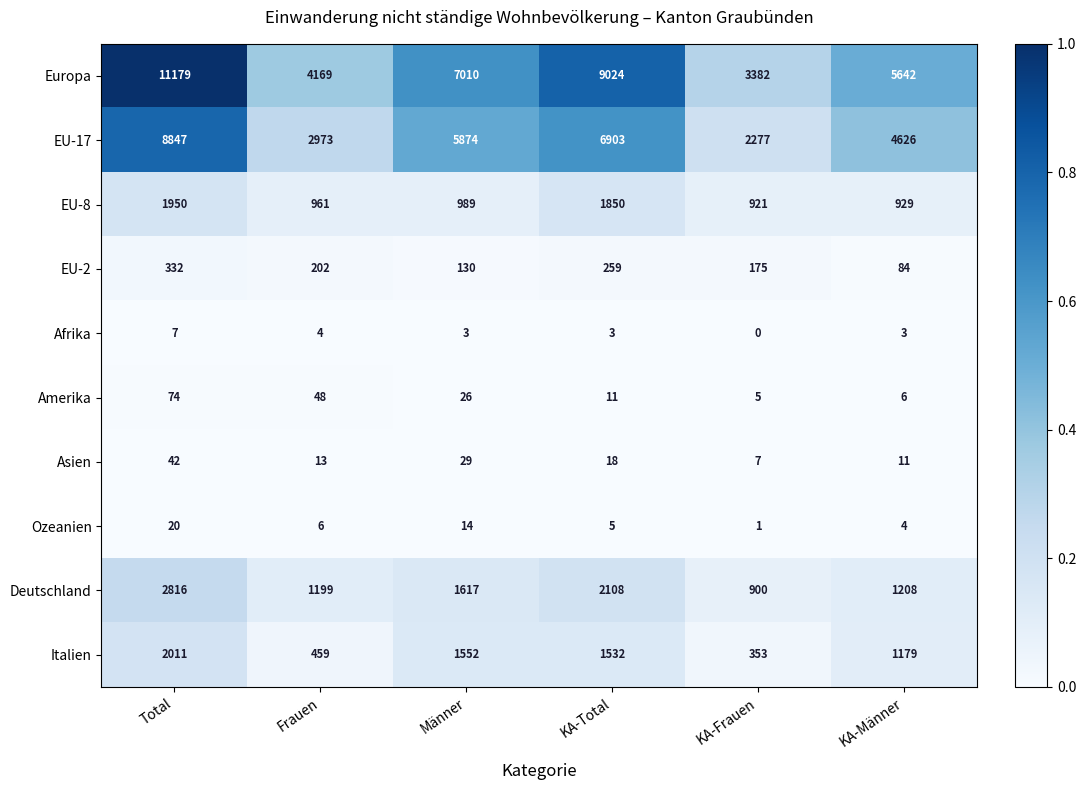

The Deutschland series shows 2108 at KA-Total. True or false?

True